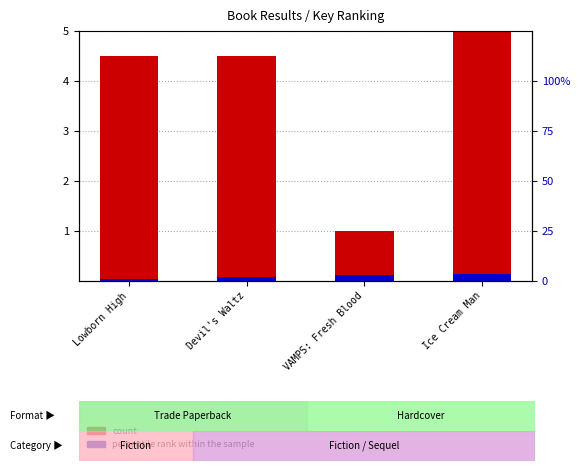

Between Ice Cream Man and Devil's Waltz, which is larger?

Ice Cream Man